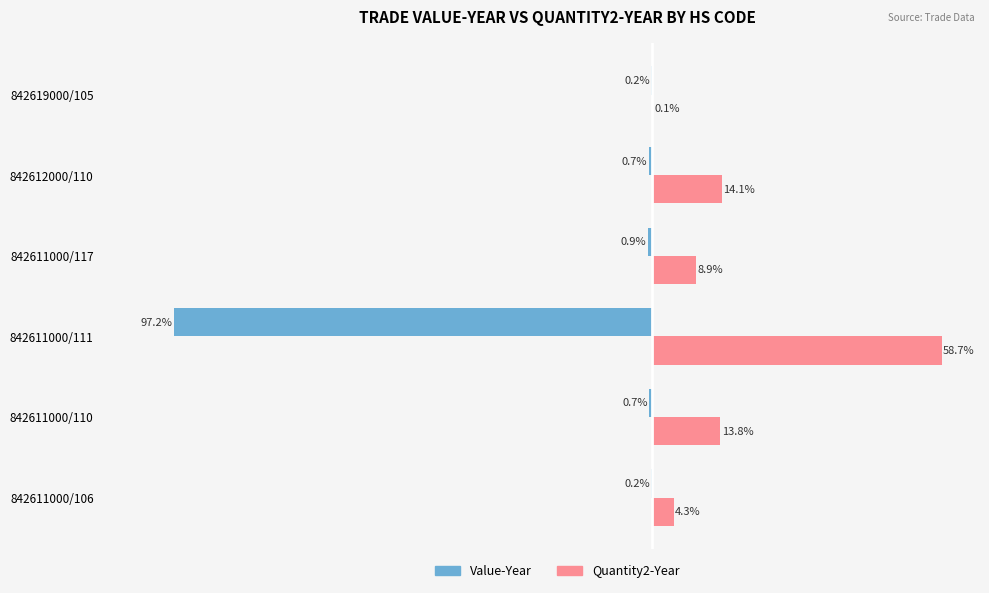

Which category has the highest value in the Quantity2-Year series?

842611000/111